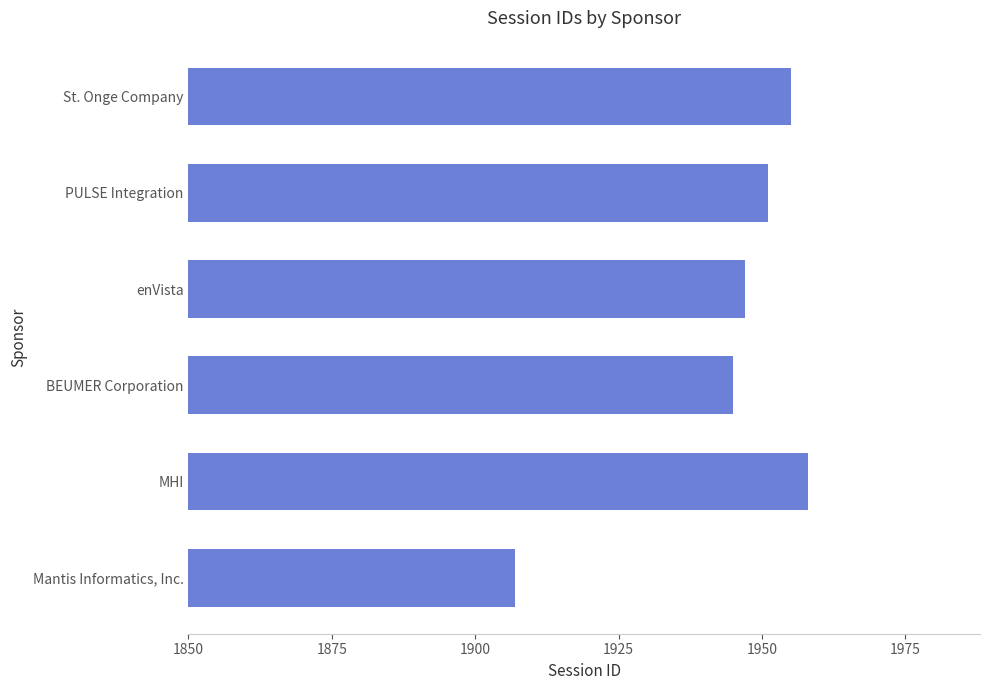

How many categories are shown in the chart?

6